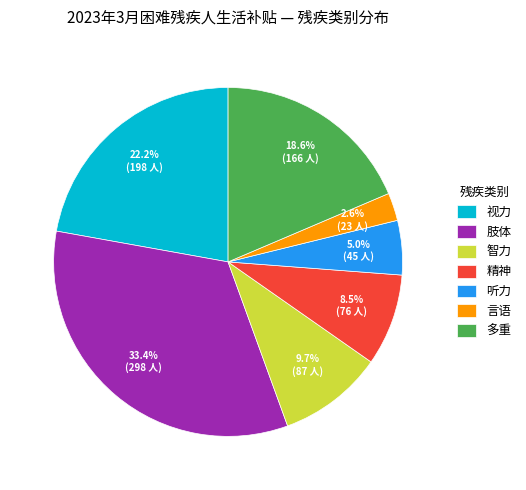

How many segments does this pie chart have?

7